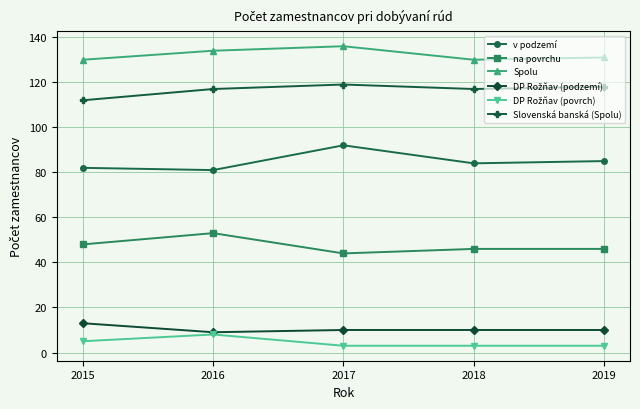

What is the difference between the highest and lowest values at 2019?

128